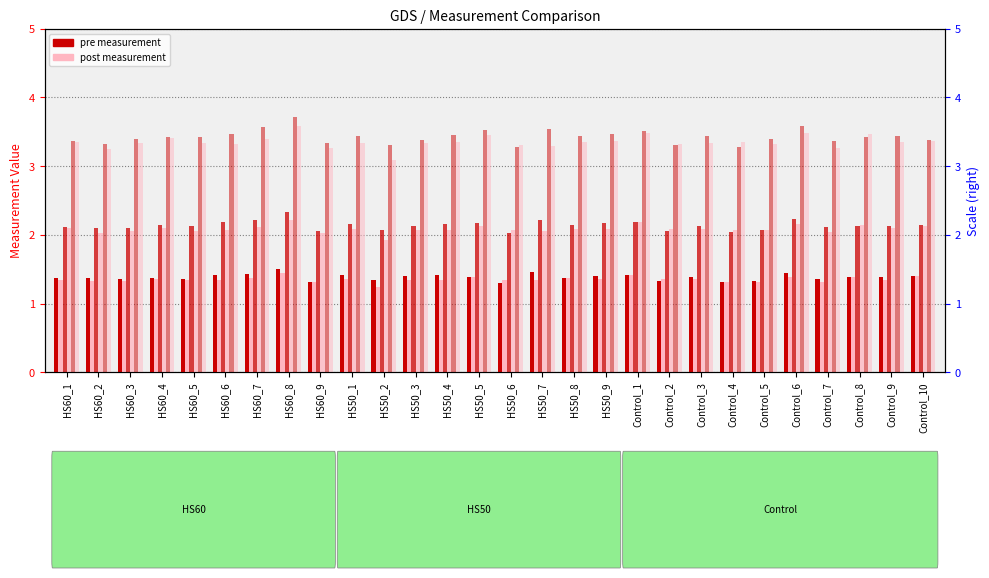

What is the value of the m5_pre bar at the 16th from the left?

1.5